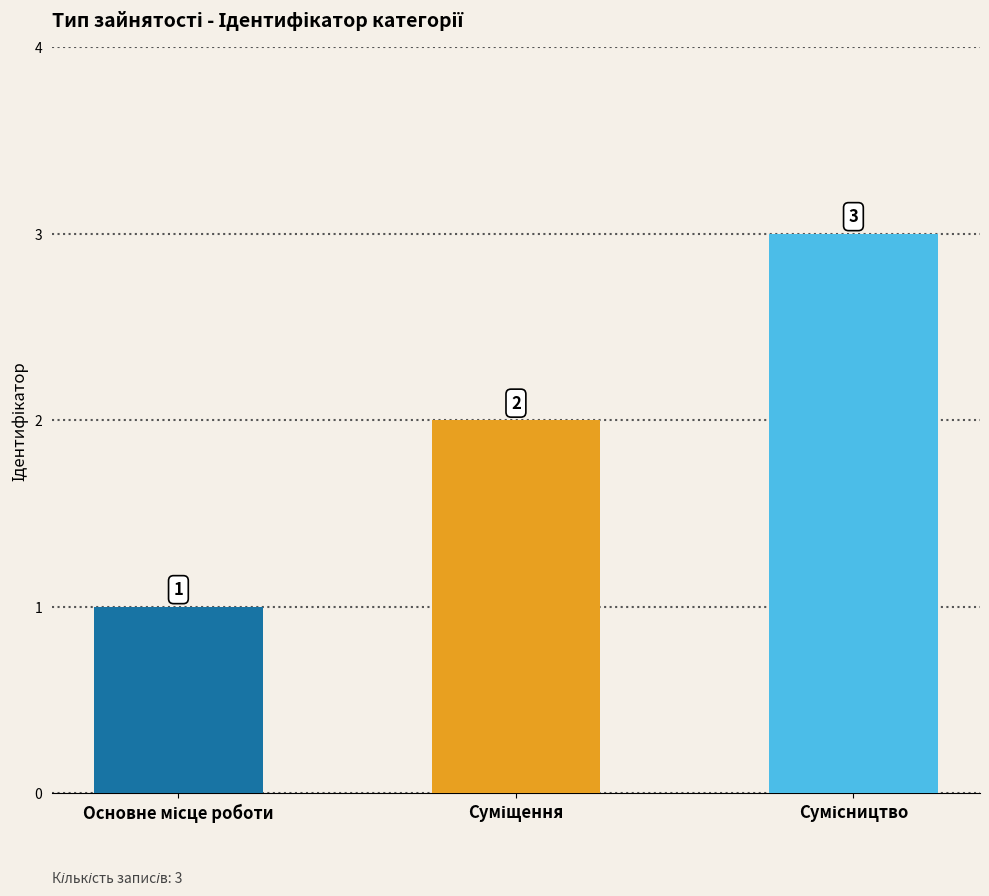

What is the value of the 3rd bar from the left?

3